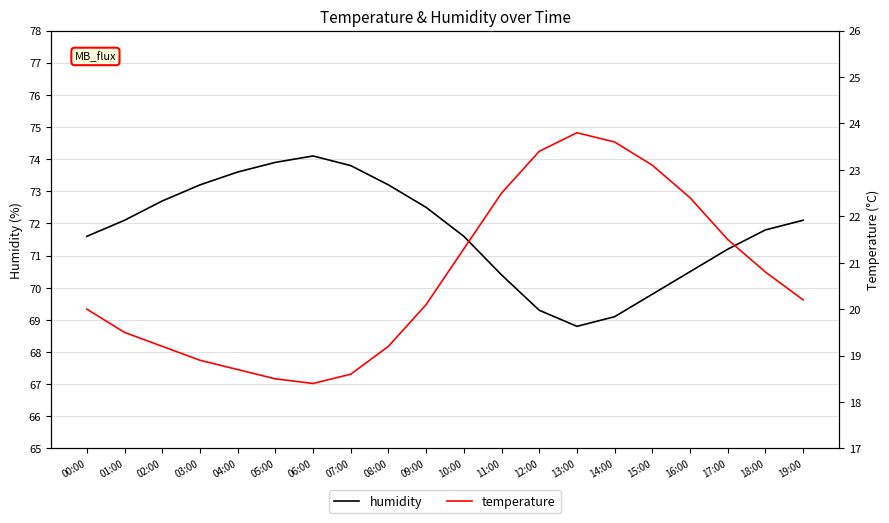

Reading left to right, transcribe all the data shown in this chart.

humidity: 71.6	72.1	72.7	73.2	73.6	73.9	74.1	73.8	73.2	72.5	71.6	70.4	69.3	68.8	69.1	69.8	70.5	71.2	71.8	72.1
temperature: 20.0	19.5	19.2	18.9	18.7	18.5	18.4	18.6	19.2	20.1	21.3	22.5	23.4	23.8	23.6	23.1	22.4	21.5	20.8	20.2